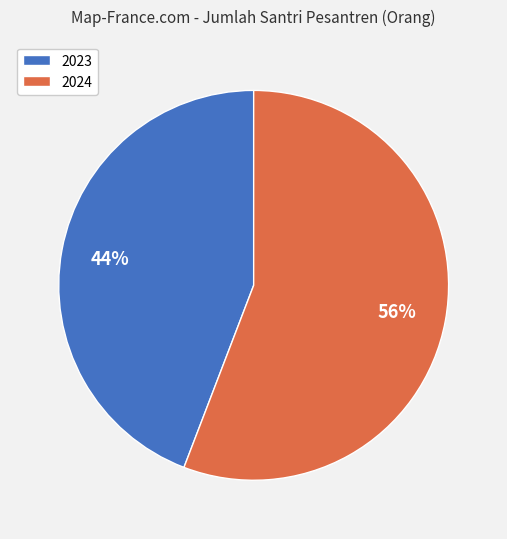

To the nearest percent, what is the average slice percentage?

50%